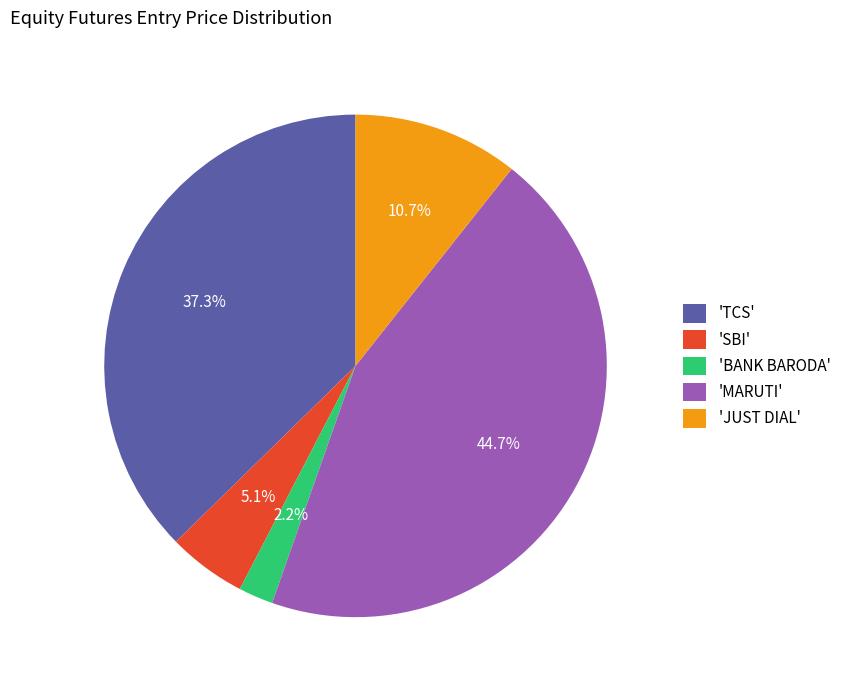

Which category has the biggest portion of the pie?

'MARUTI'